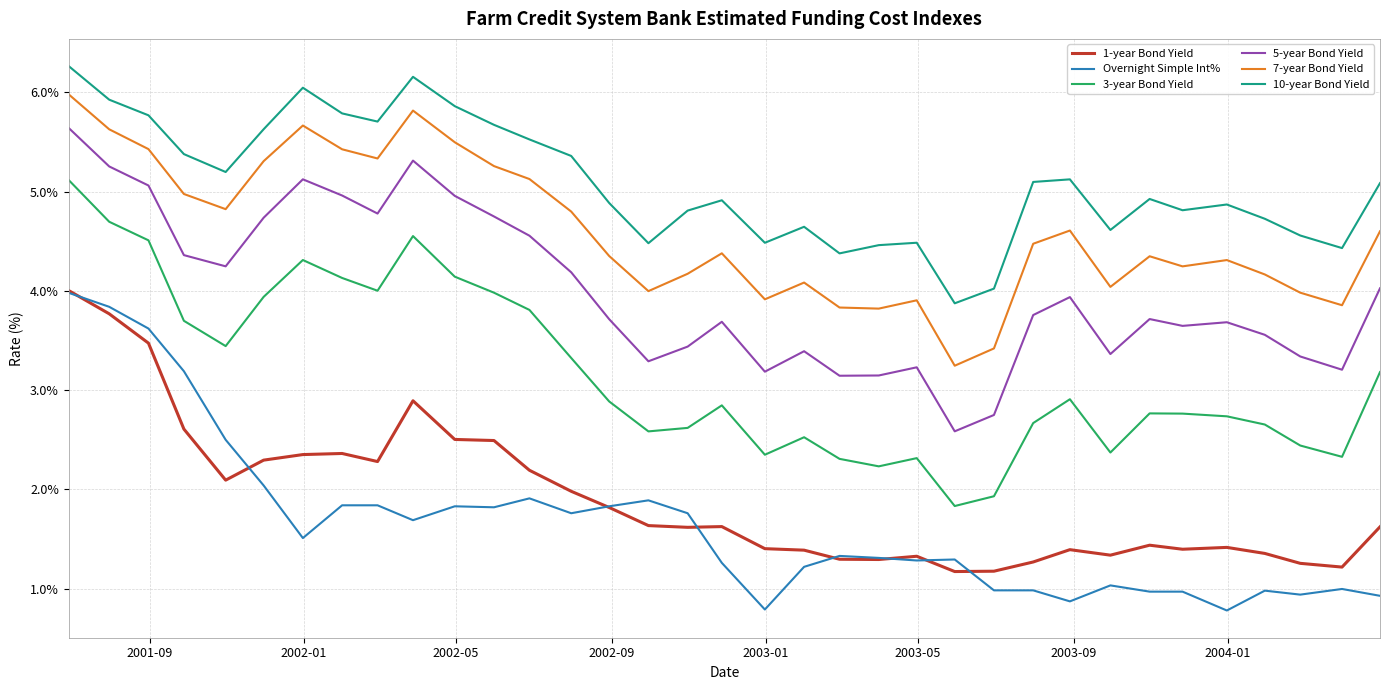

True or false: 5-year Bond Yield and 3-year Bond Yield cross at least once.

False